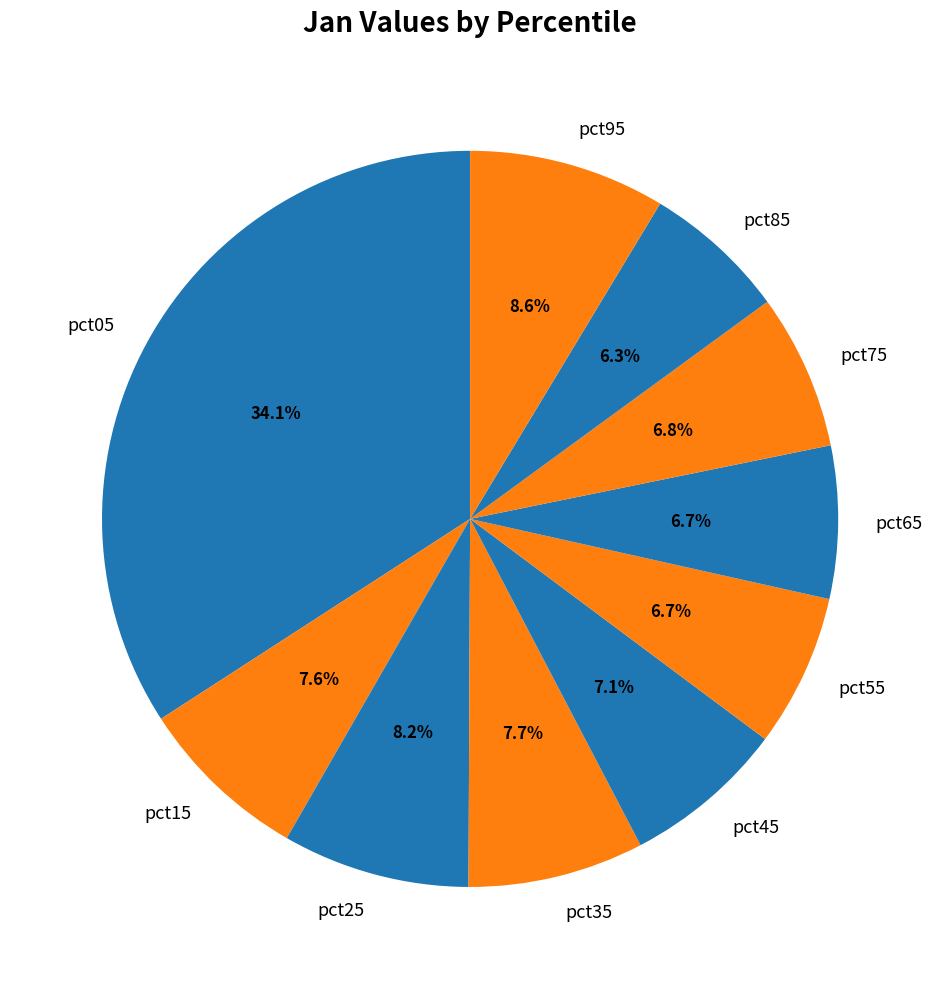

To the nearest percent, what is the average slice percentage?

10%